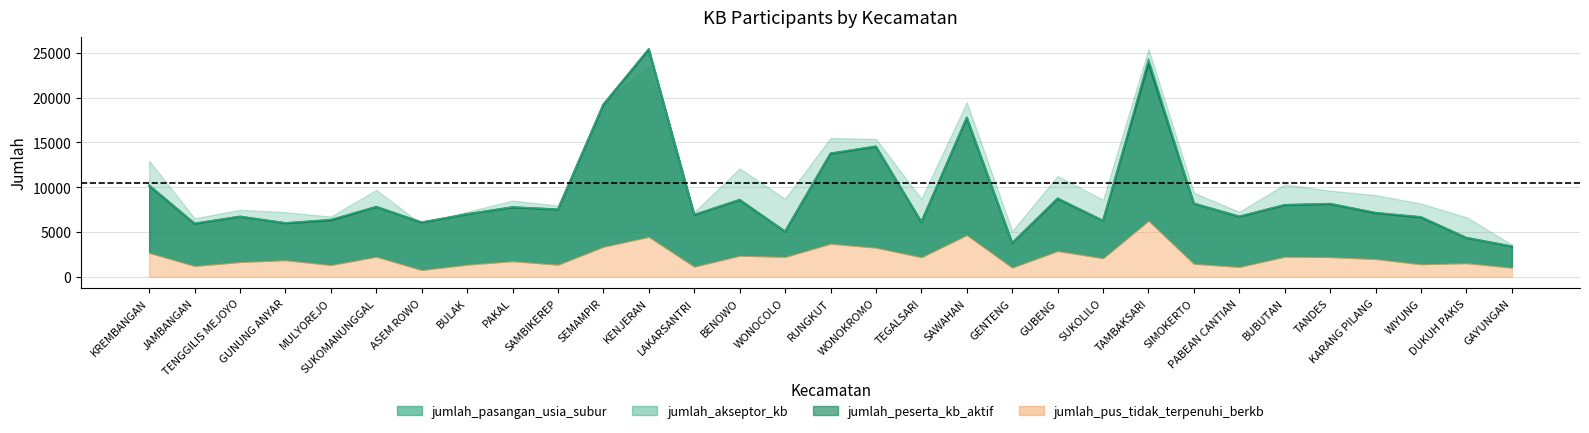

What is the minimum value for jumlah_akseptor_kb?

3423